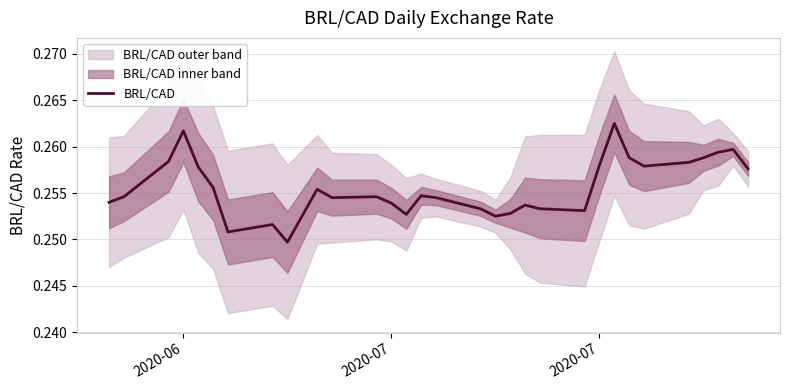

Is it true that the value at 2020-06 is 0.4?

False